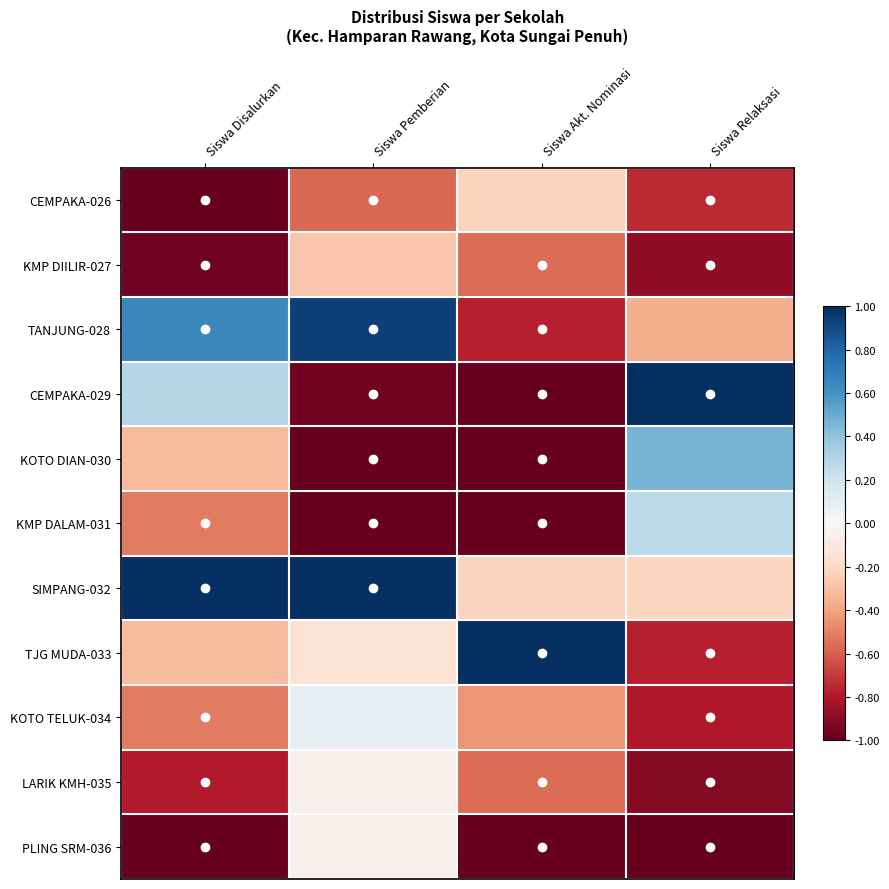

Reading left to right, transcribe all the data shown in this chart.

CEMPAKA-026: Siswa Disalurkan=-1.0	Siswa Pemberian=-0.6	Siswa Akt. Nominasi=-0.2	Siswa Relaksasi=-0.7
KMP DIILIR-027: Siswa Disalurkan=-1.0	Siswa Pemberian=-0.3	Siswa Akt. Nominasi=-0.6	Siswa Relaksasi=-0.9
TANJUNG-028: Siswa Disalurkan=0.6	Siswa Pemberian=0.9	Siswa Akt. Nominasi=-0.8	Siswa Relaksasi=-0.4
CEMPAKA-029: Siswa Disalurkan=0.3	Siswa Pemberian=-1.0	Siswa Akt. Nominasi=-1.0	Siswa Relaksasi=1.0
KOTO DIAN-030: Siswa Disalurkan=-0.3	Siswa Pemberian=-1.0	Siswa Akt. Nominasi=-1.0	Siswa Relaksasi=0.5
KMP DALAM-031: Siswa Disalurkan=-0.5	Siswa Pemberian=-1.0	Siswa Akt. Nominasi=-1.0	Siswa Relaksasi=0.3
SIMPANG-032: Siswa Disalurkan=1.0	Siswa Pemberian=1.0	Siswa Akt. Nominasi=-0.2	Siswa Relaksasi=-0.2
TJG MUDA-033: Siswa Disalurkan=-0.3	Siswa Pemberian=-0.1	Siswa Akt. Nominasi=1.0	Siswa Relaksasi=-0.8
KOTO TELUK-034: Siswa Disalurkan=-0.5	Siswa Pemberian=0.1	Siswa Akt. Nominasi=-0.4	Siswa Relaksasi=-0.8
LARIK KMH-035: Siswa Disalurkan=-0.8	Siswa Pemberian=-0.0	Siswa Akt. Nominasi=-0.6	Siswa Relaksasi=-0.9
PLING SRM-036: Siswa Disalurkan=-1.0	Siswa Pemberian=-0.0	Siswa Akt. Nominasi=-1.0	Siswa Relaksasi=-1.0